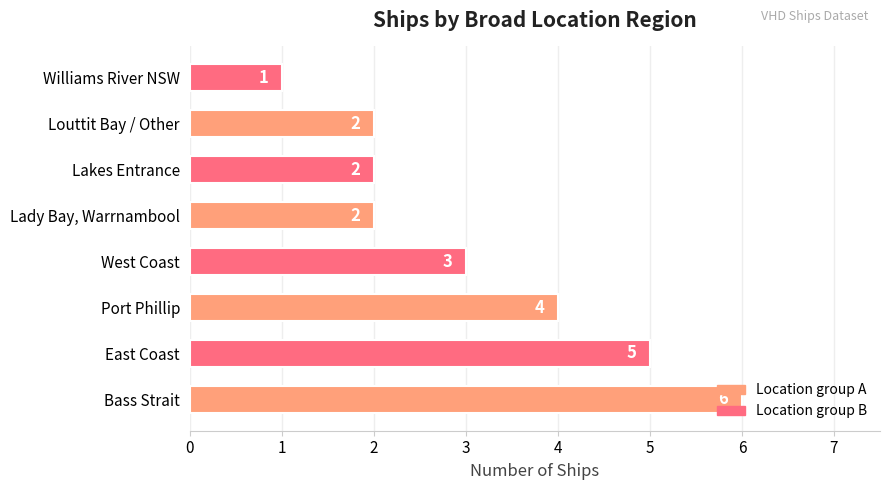

Is it true that the value at Lakes Entrance is 2?

True